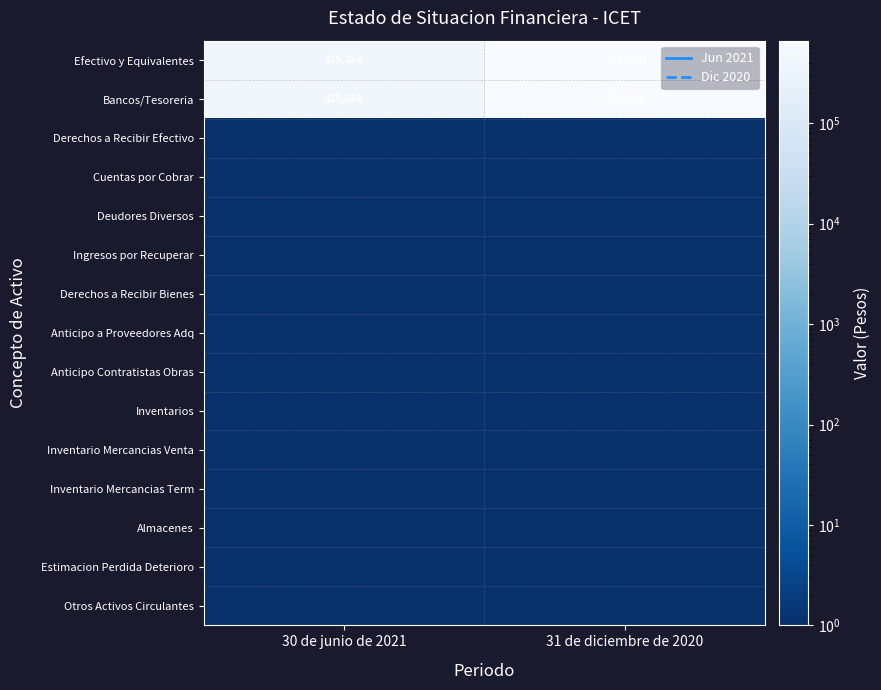

At which category is the sum across all series the highest?

31 de diciembre de 2020